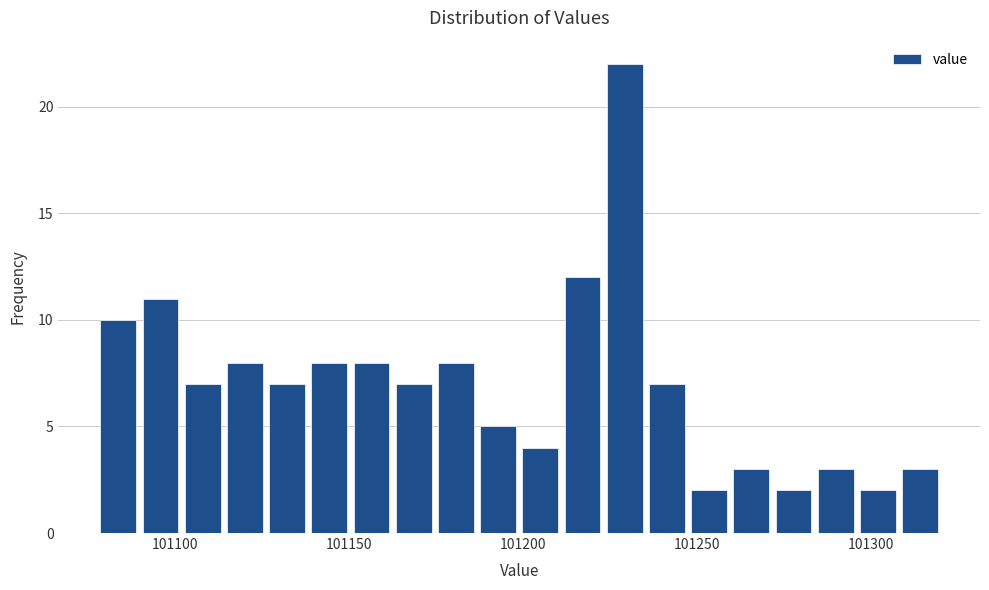

Around what value on the x-axis is the tallest bar? Give the approximate position of its centre, as read against the axis.

101230